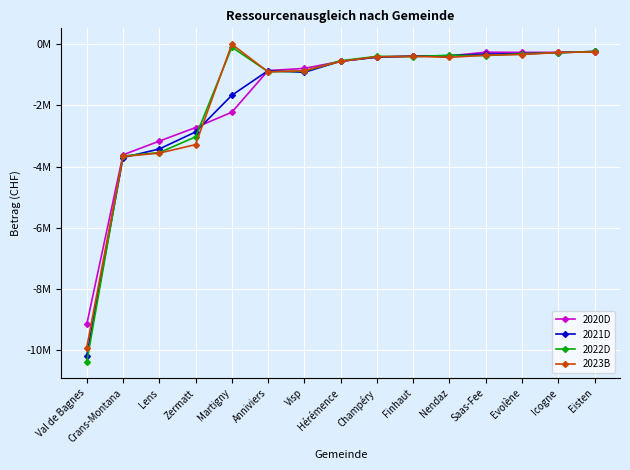

What are all the series names shown in the legend?

2020D, 2021D, 2022D, 2023B